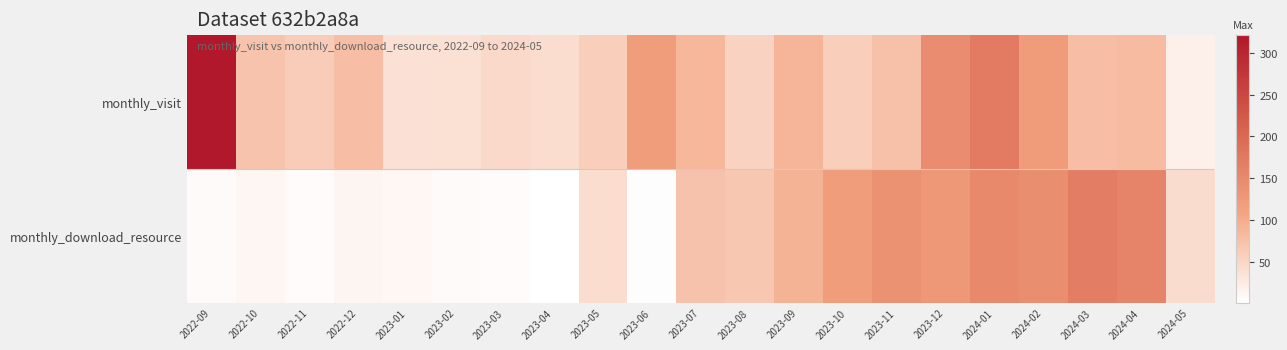

What is the difference between the highest and lowest values at 2023-08?

12